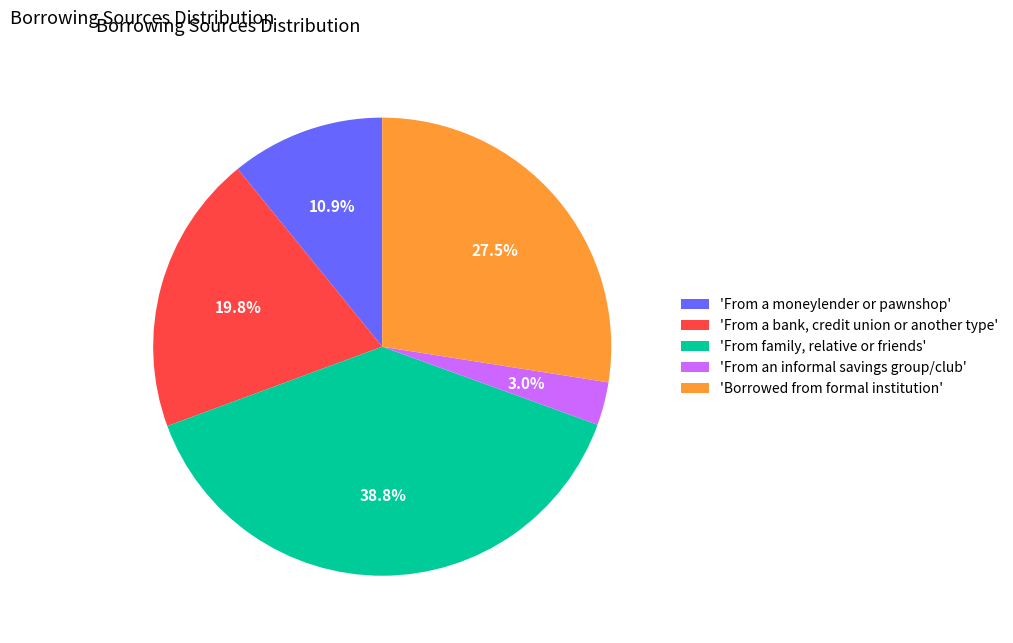

Which has a higher value, 'From family, relative or friends' or 'From a moneylender or pawnshop'?

'From family, relative or friends'